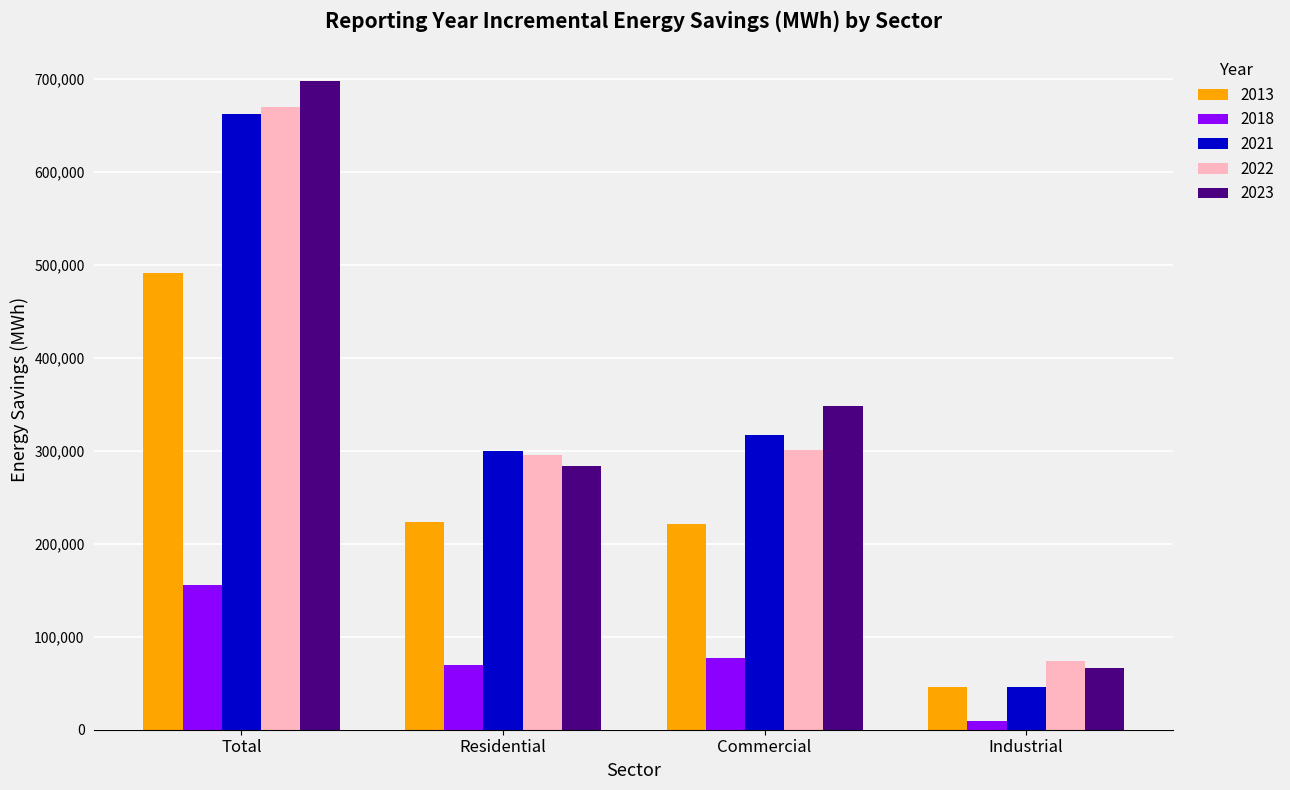

How many values in the 2023 series are below 348504?

2